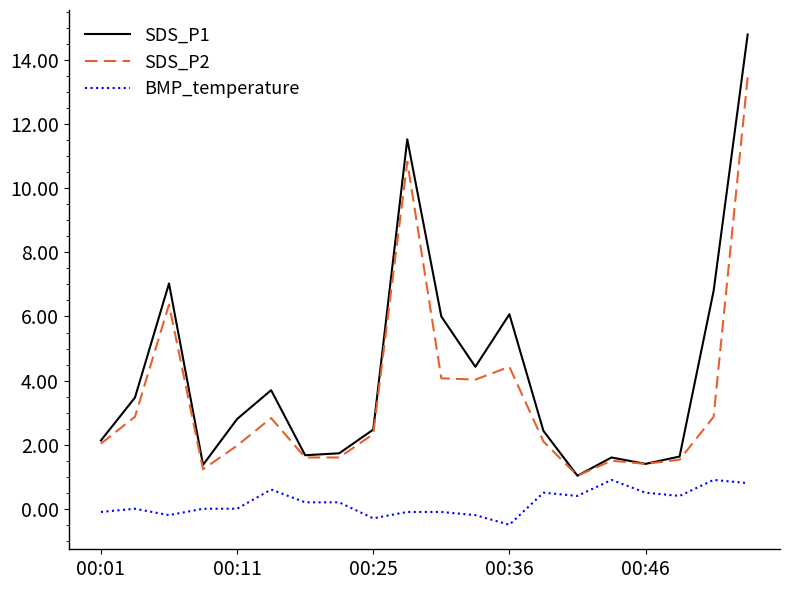

How many lines are shown in the chart?

3